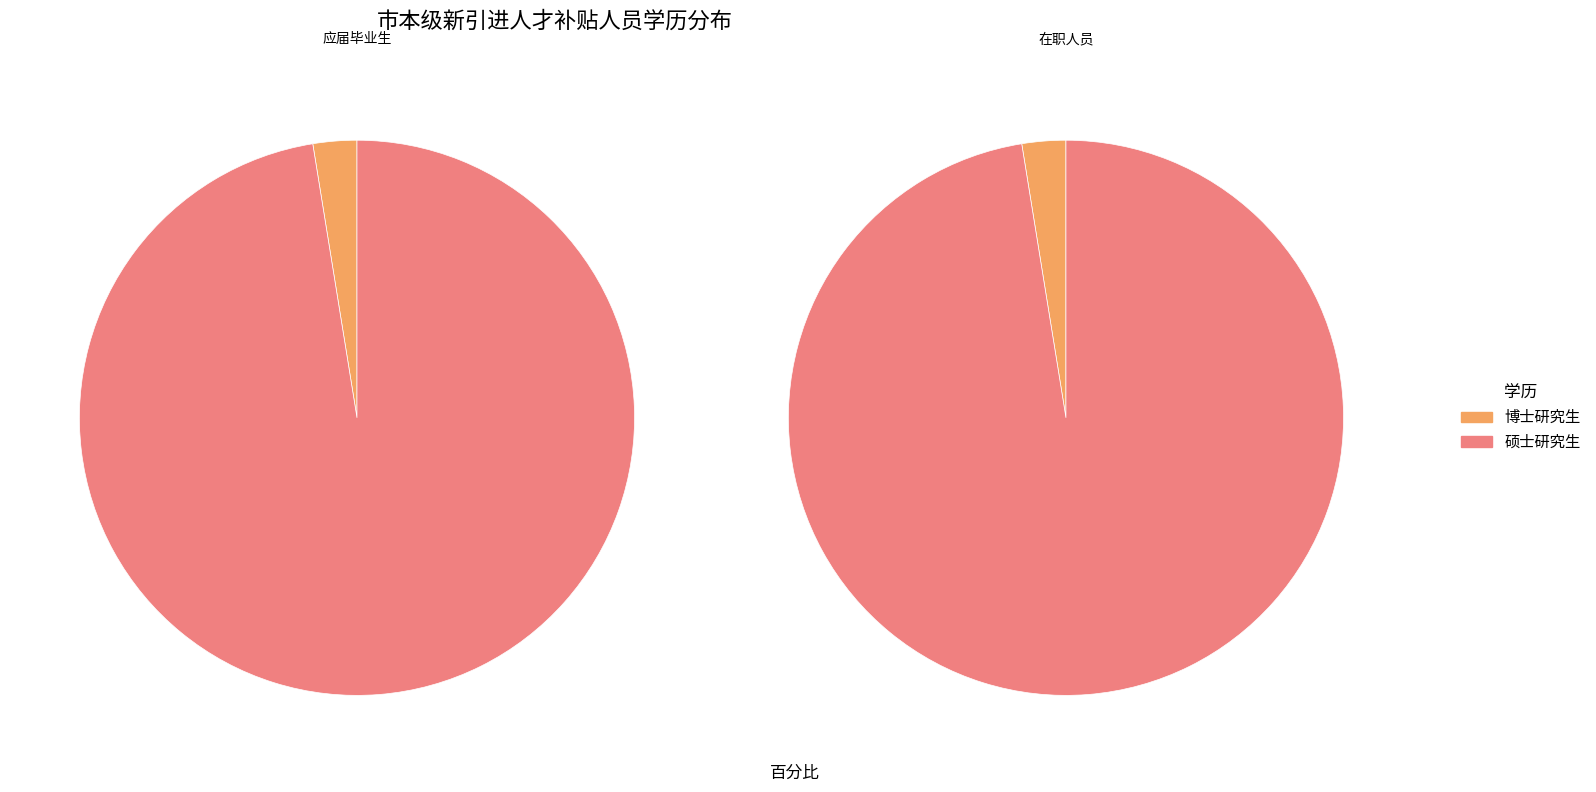

Which slice is the smallest?

博士研究生